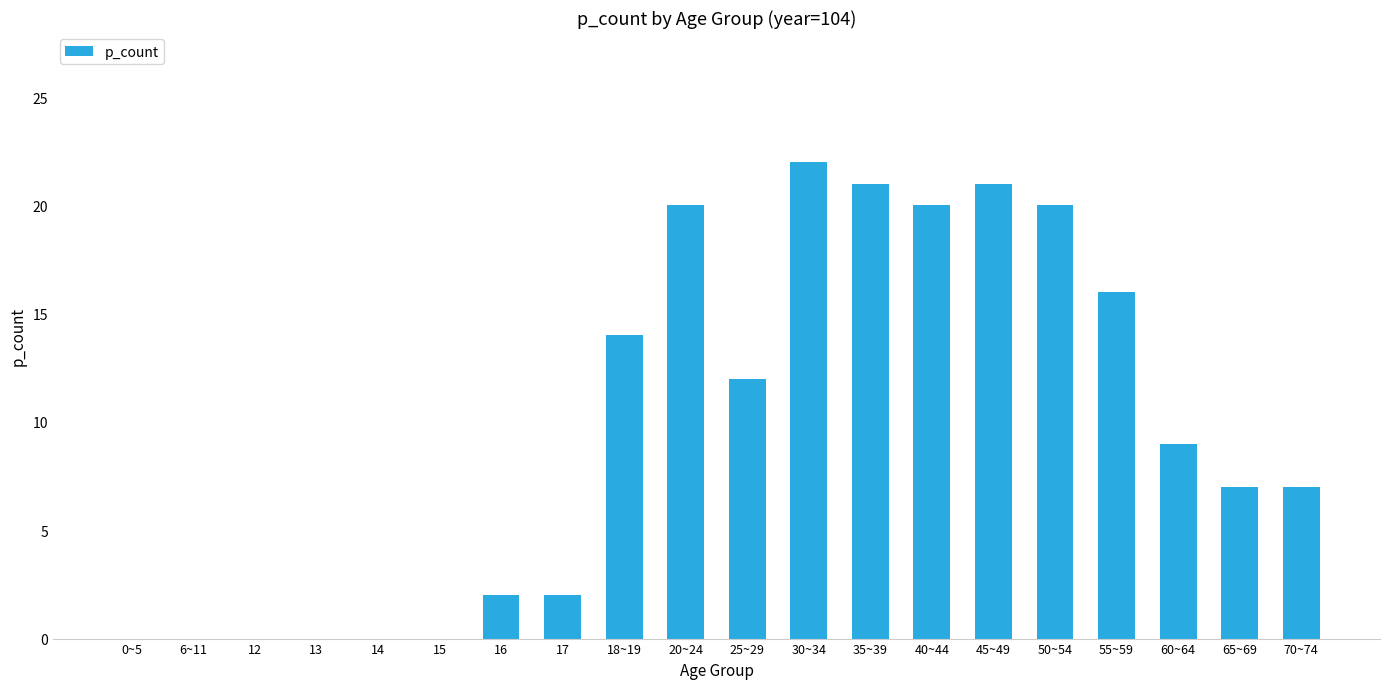

At which label does the data first exceed 9?

18~19